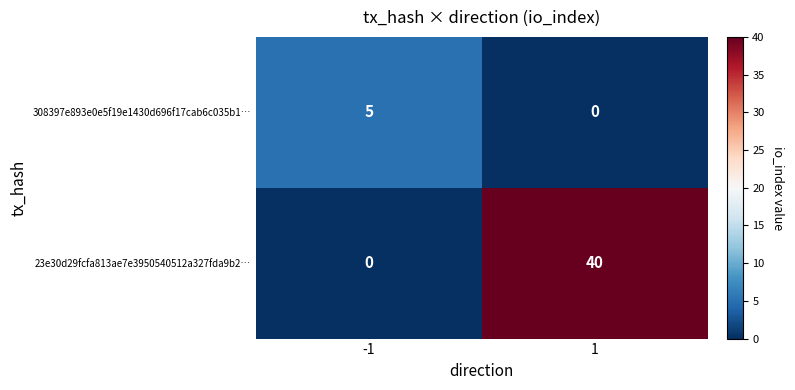

List the series in order of their overall mean, highest first.

23e30d29fcfa813ae7e3950540512a327fda9b2…, 308397e893e0e5f19e1430d696f17cab6c035b1…